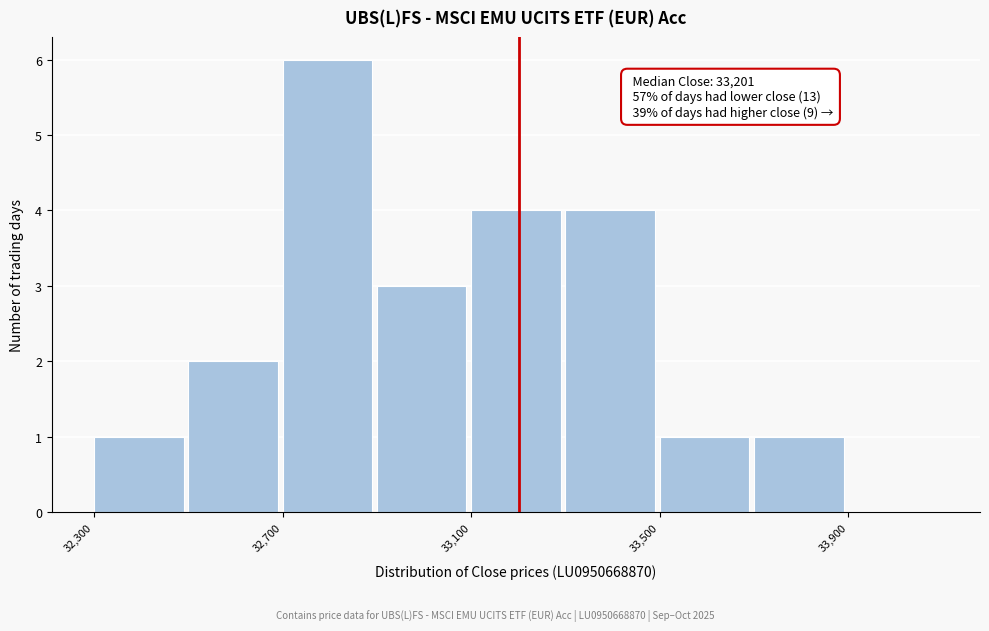

Which range on the x-axis has the tallest bar?

32700 to 32900